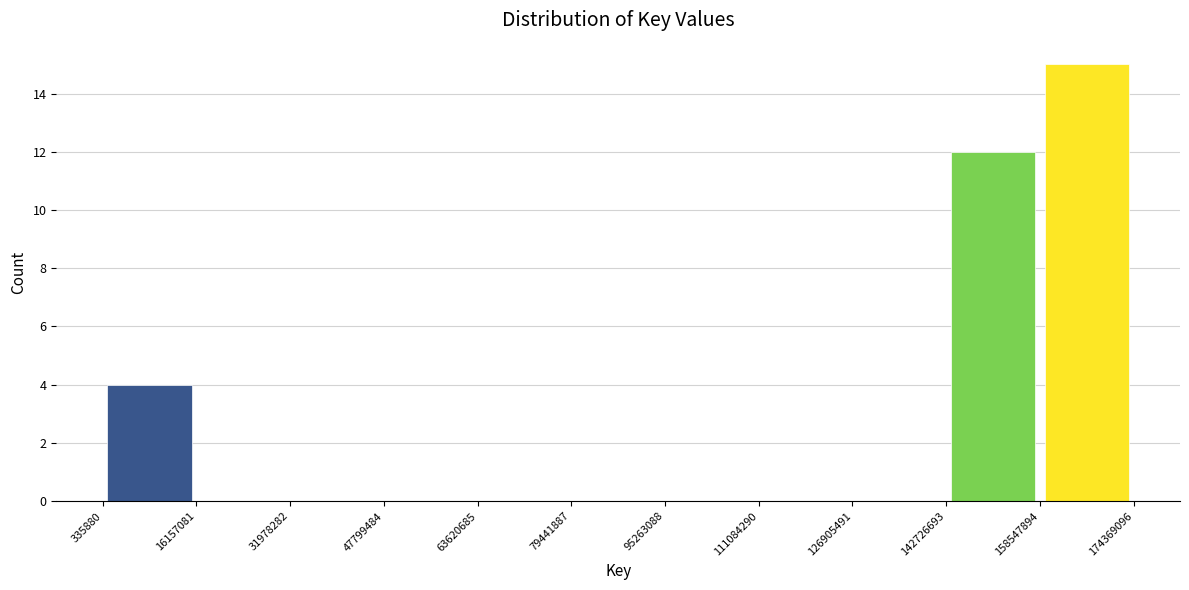

Reading left to right, list every bar in this chart as the range it spans on the x-axis followed by its height. The values are not printed on the chart, so give them approximately, as read against the axis.

335880 to 16157081: 4
16157081 to 31978282: 0
31978282 to 47799484: 0
47799484 to 63620685: 0
63620685 to 79441887: 0
79441887 to 95263088: 0
95263088 to 111084290: 0
111084290 to 126905491: 0
126905491 to 142726693: 0
142726693 to 158547894: 12
158547894 to 174369096: 15